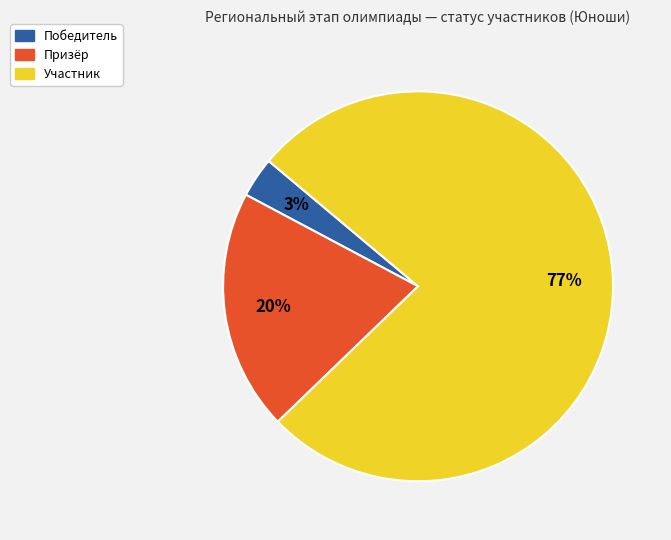

Which slice is the largest?

Участник